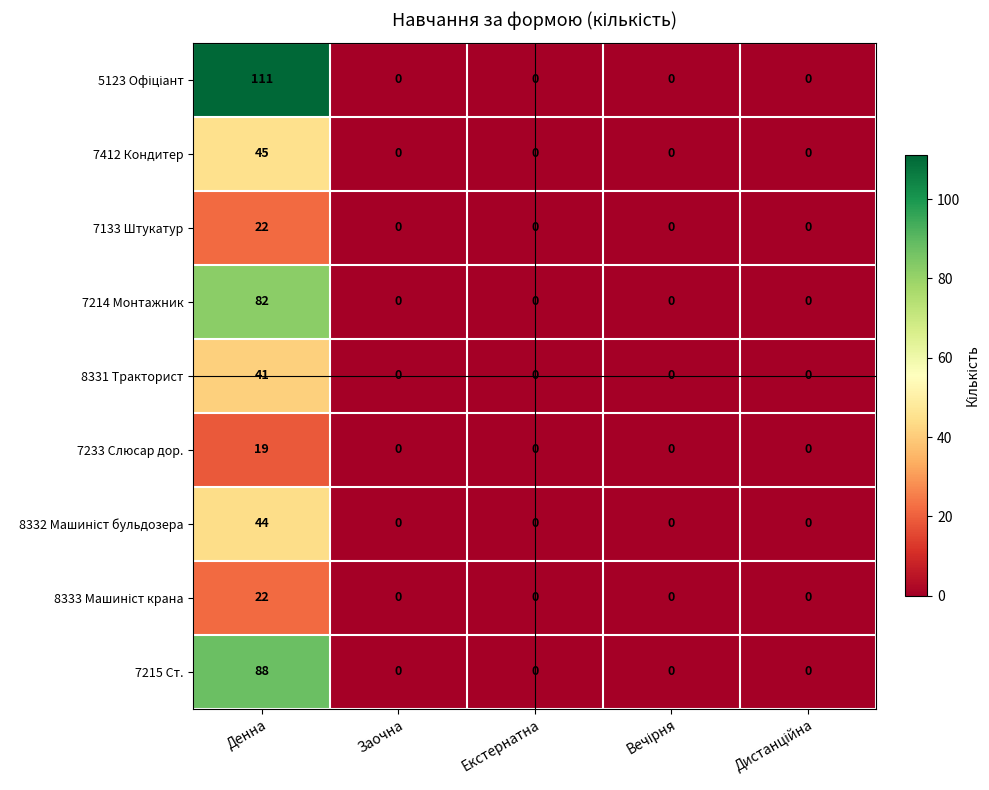

How many data points does each series have?

5